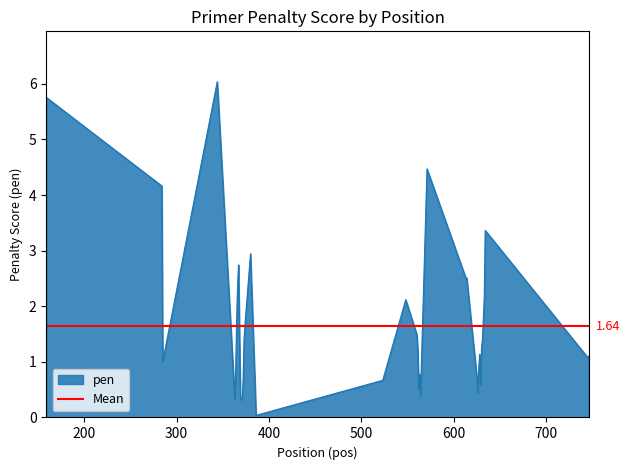

The value at 628 is 1.1. True or false?

True